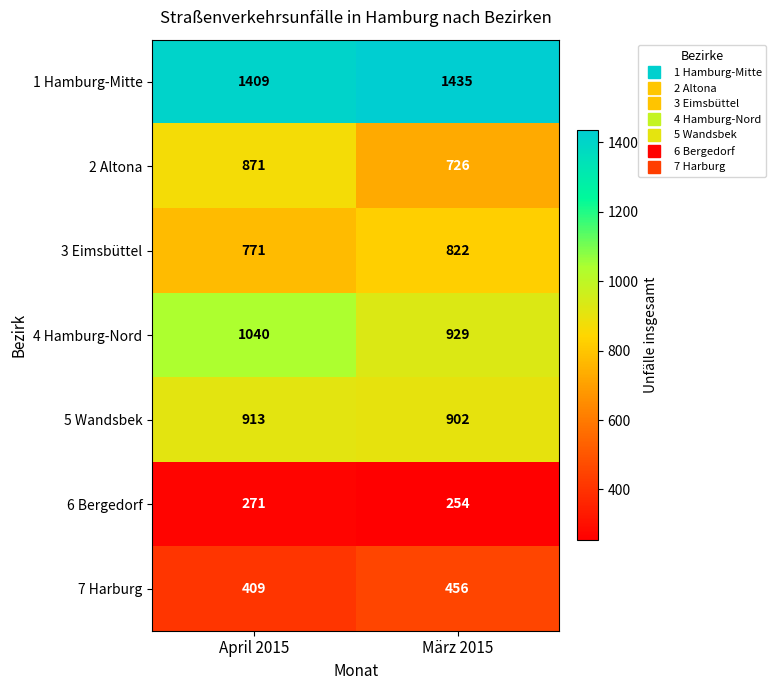

True or false: 6 Bergedorf has a value of 357 at März 2015.

False